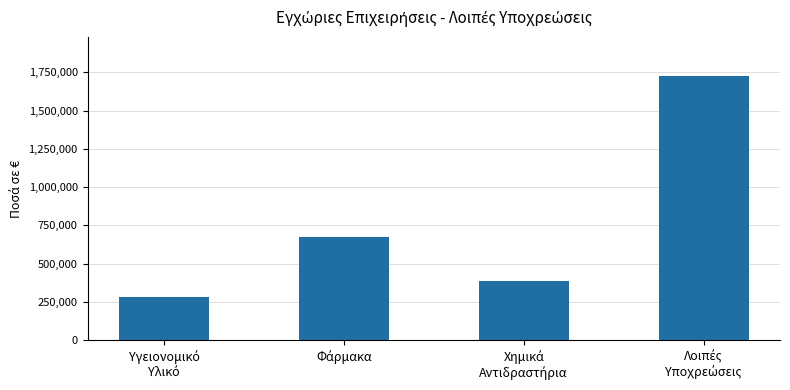

What is the difference between the maximum and minimum values?

1444155.9